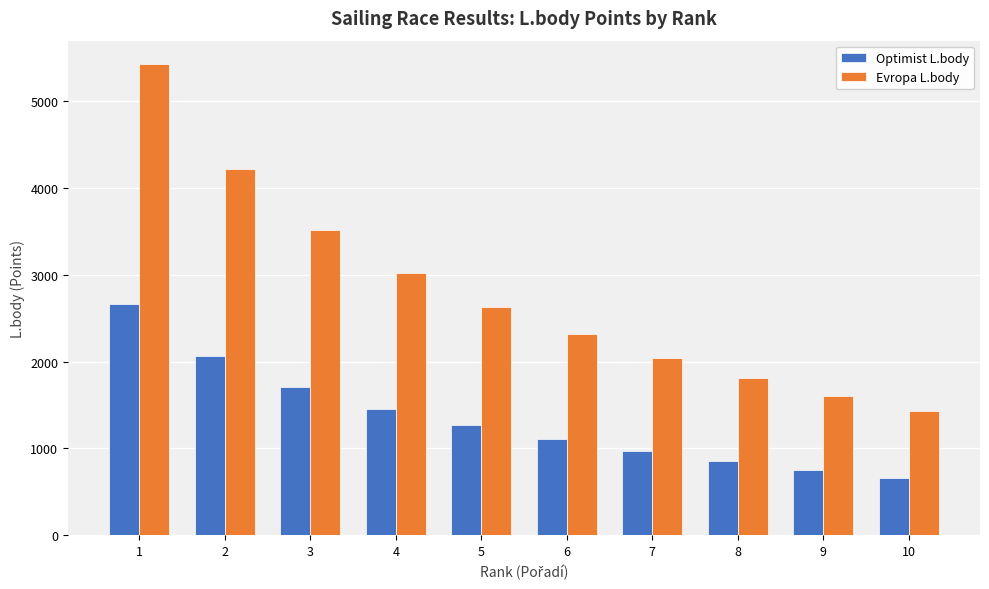

How many bars are there in total?

20